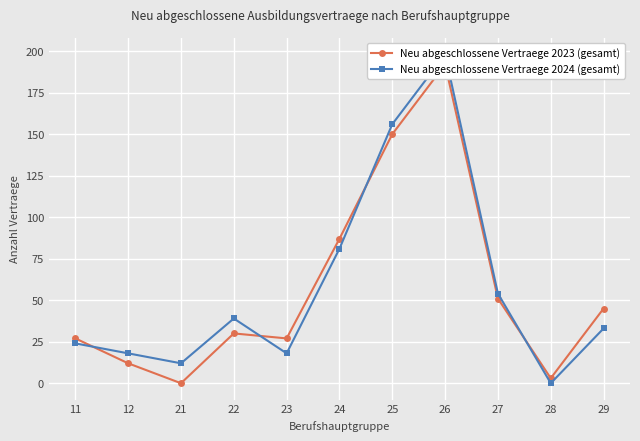

How many lines are shown in the chart?

2